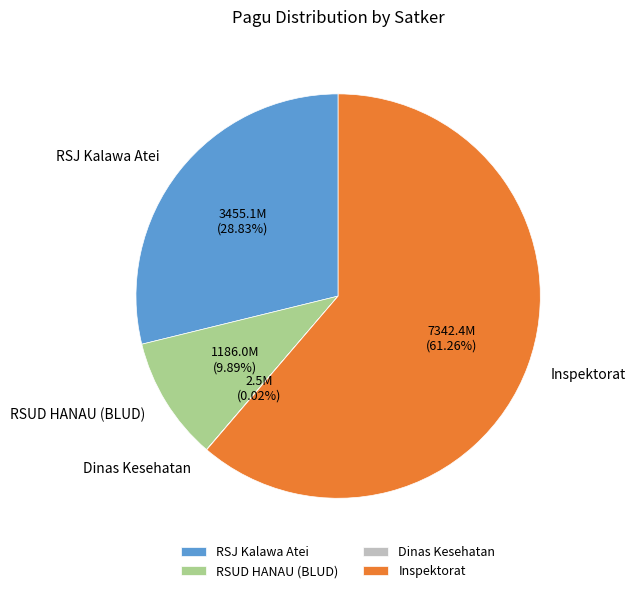

Is there any slice that represents more than half of the pie?

Yes